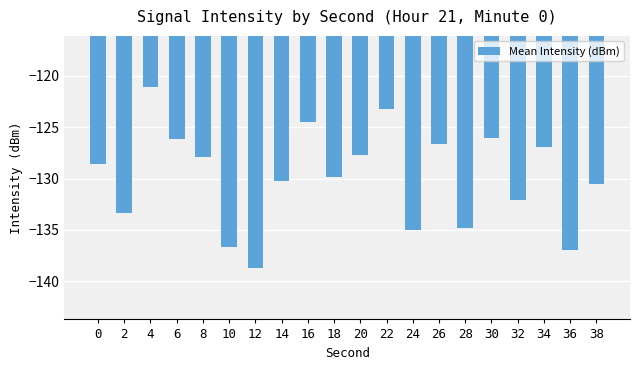

True or false: the data shows -126.2 at 6.

True